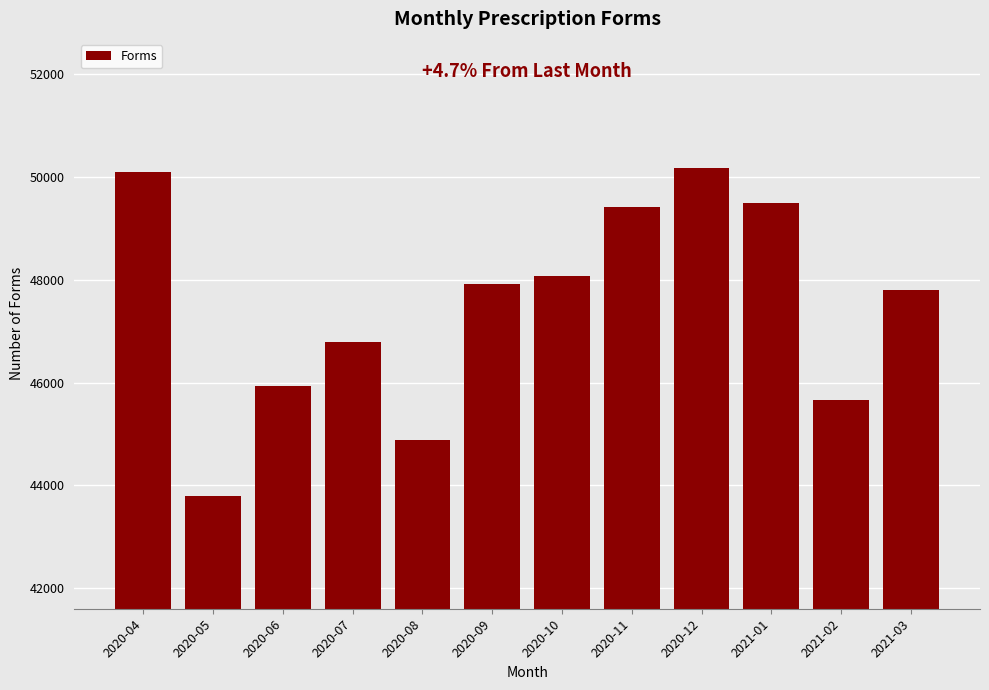

Reading left to right, extract all data points from this chart.

2020-04=50092	2020-05=43793	2020-06=45938	2020-07=46789	2020-08=44888	2020-09=47915	2020-10=48068	2020-11=49420	2020-12=50172	2021-01=49482	2021-02=45665	2021-03=47796